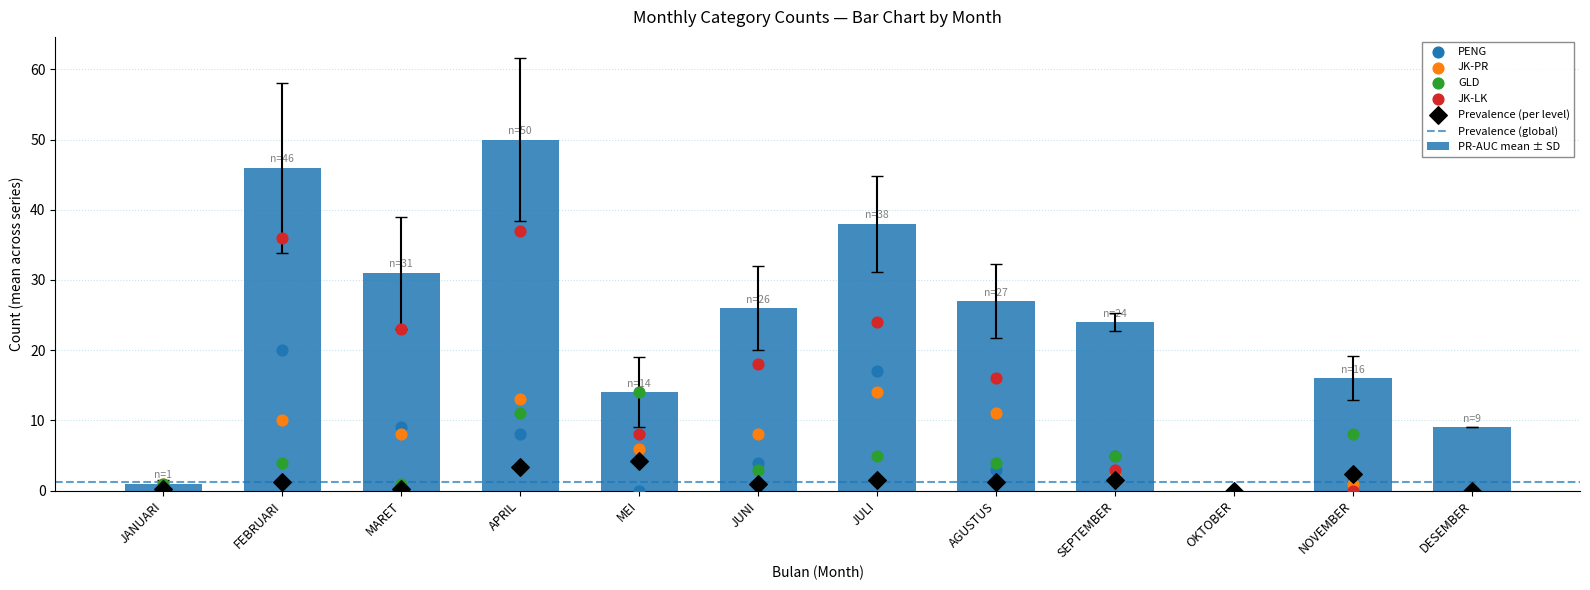

Which series reaches the minimum Y coordinate?

TOTAL